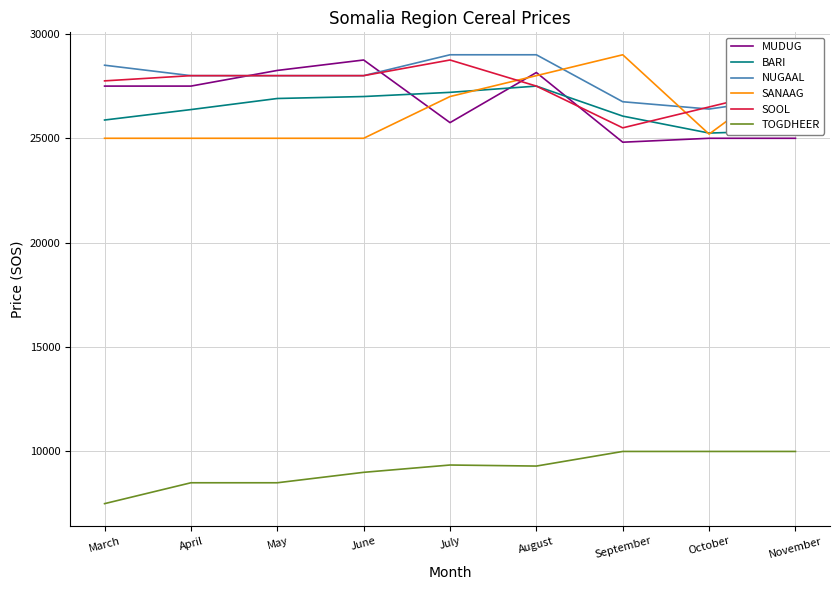

What is the difference between the second highest and minimum values in the SOOL series?

2500.0